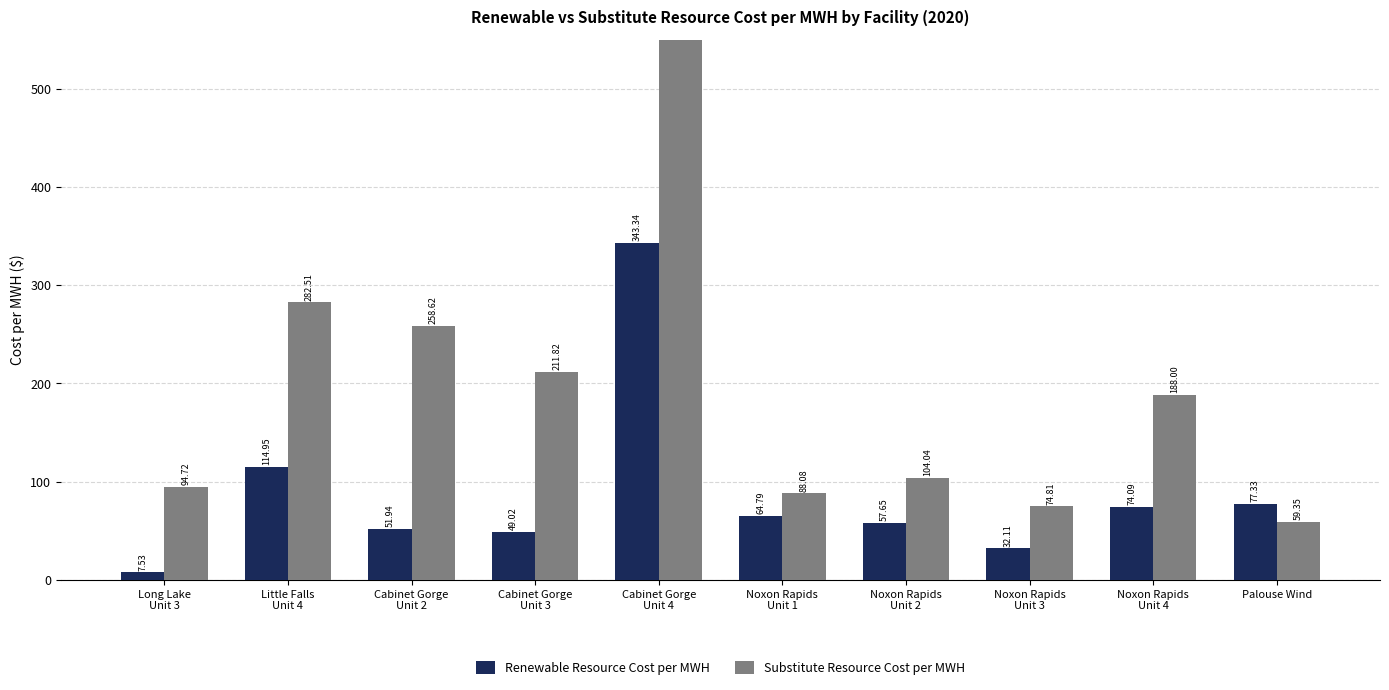

How many groups of bars are there?

10